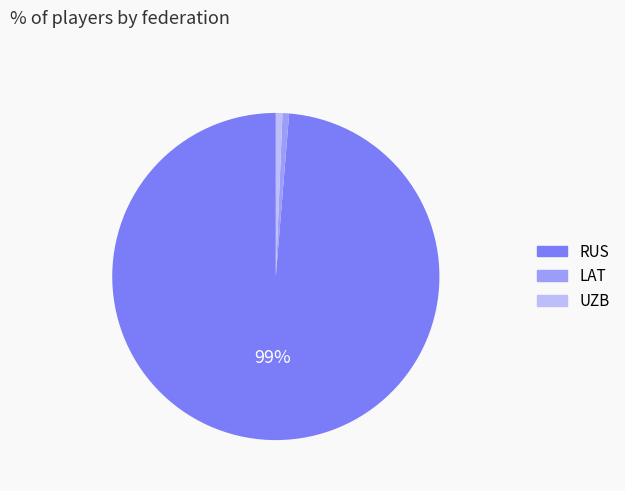

Count the number of slices in the pie.

3